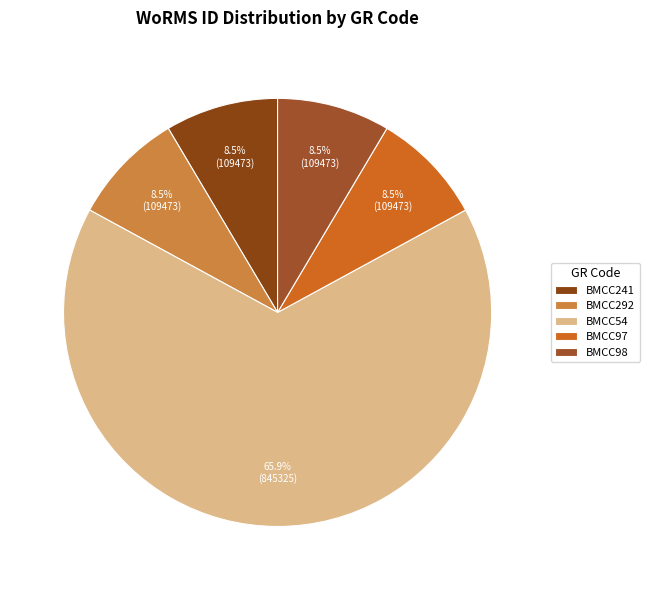

Which category has the biggest portion of the pie?

BMCC54